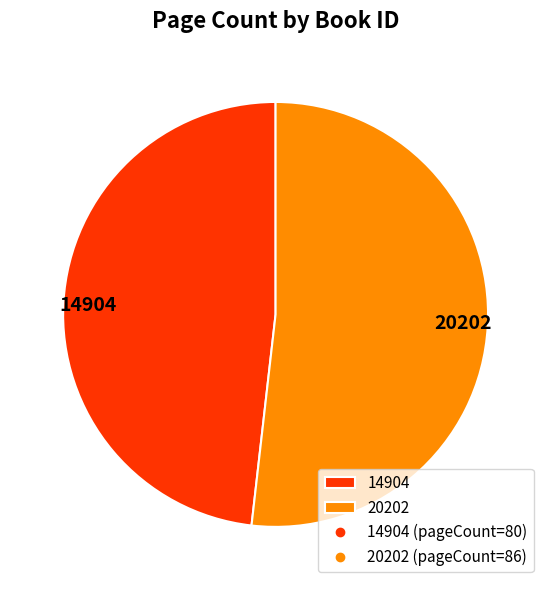

Which category has the smallest portion of the pie?

14904